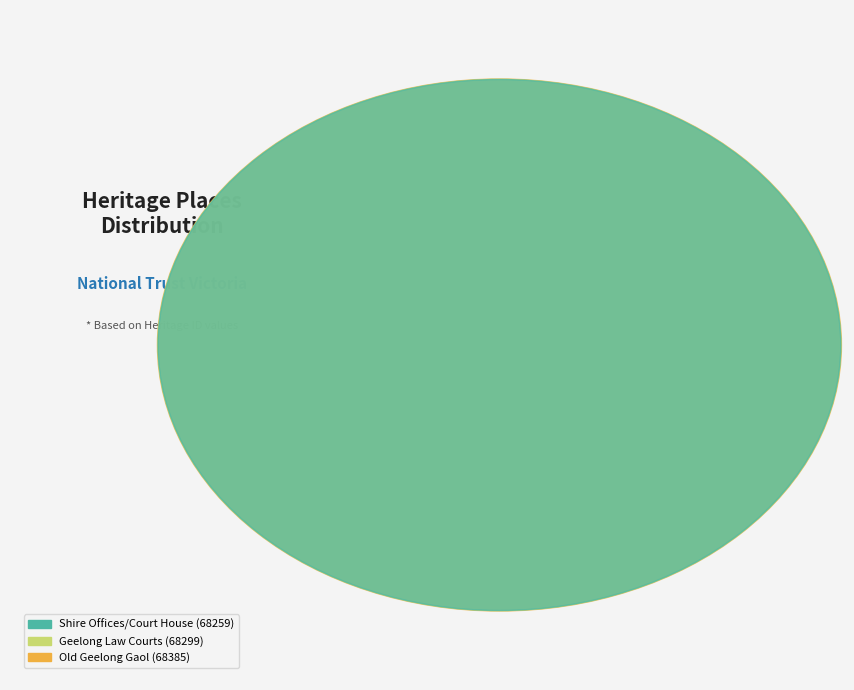

Count the number of slices in the pie.

3